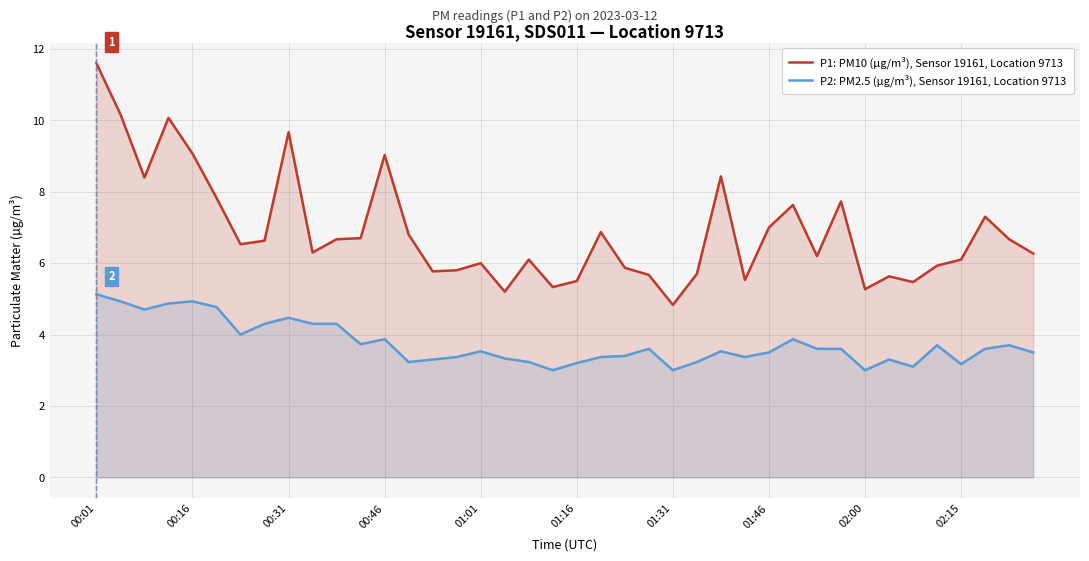

List the series in order of their peak value, lowest first.

P2: PM2.5 (µg/m³), Sensor 19161, Location 9713, P1: PM10 (µg/m³), Sensor 19161, Location 9713